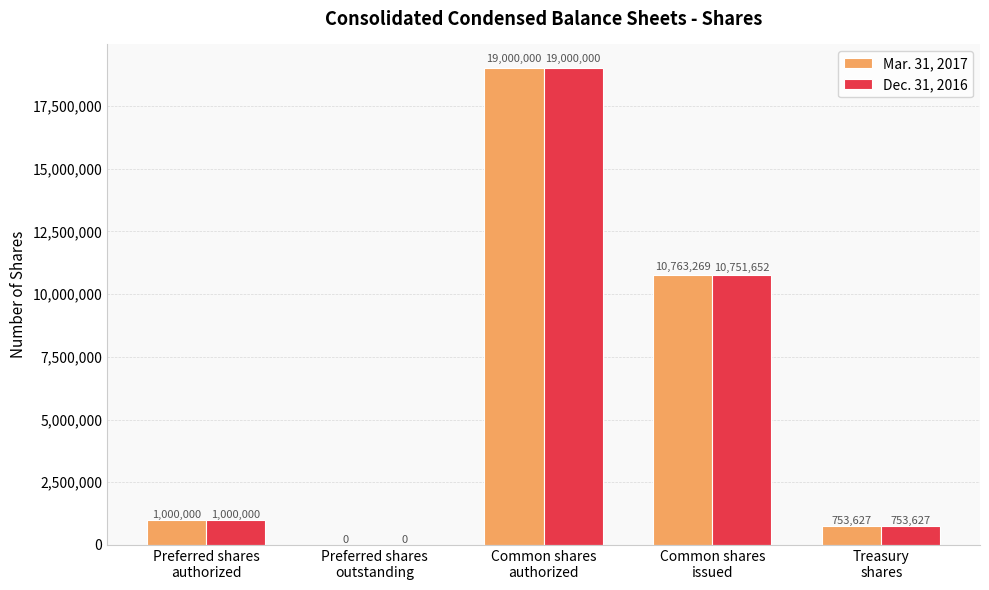

How many values in Mar. 31, 2017 are above zero?

4